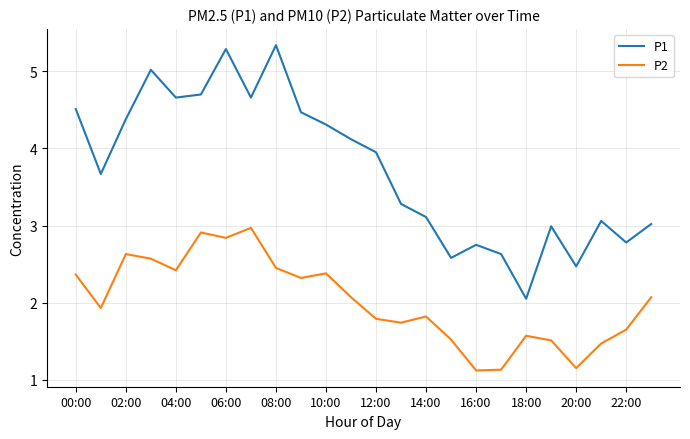

What is the difference between the maximum and minimum values in the P1 series?

3.3